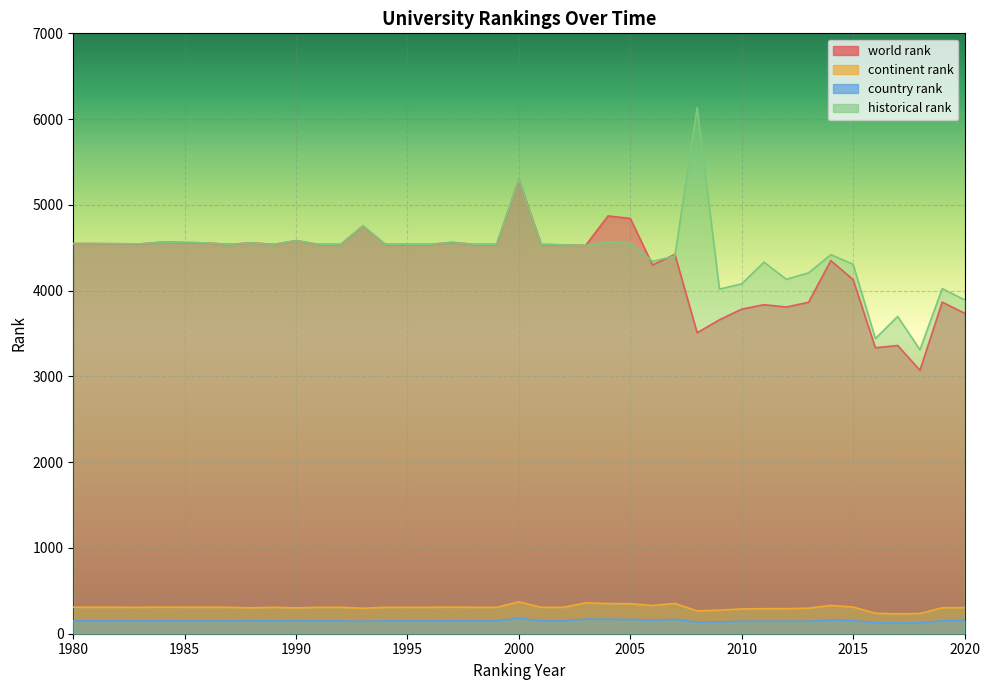

At which category does country rank reach its first local valley?

1983